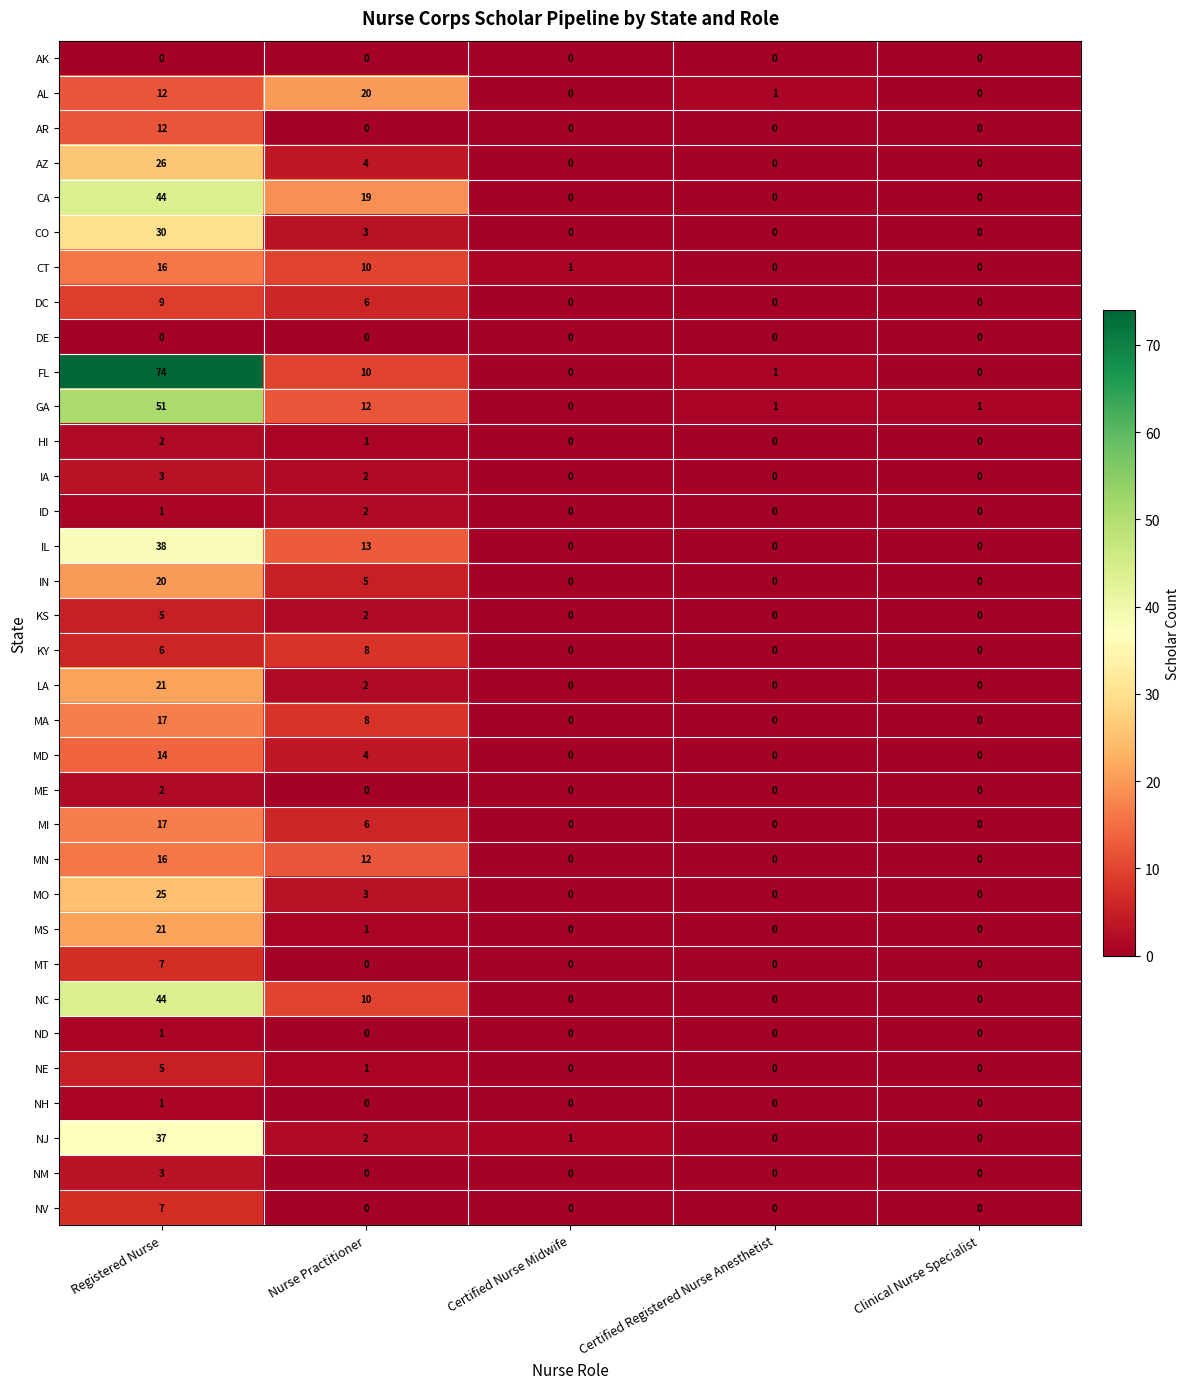

What is the maximum value for IA?

3